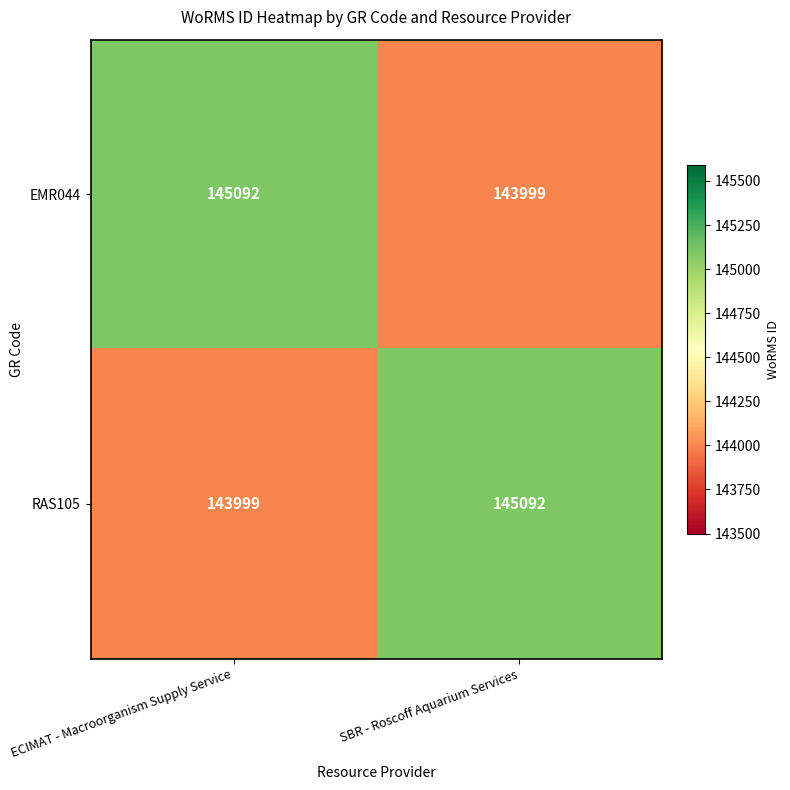

How many data points does each series have?

2